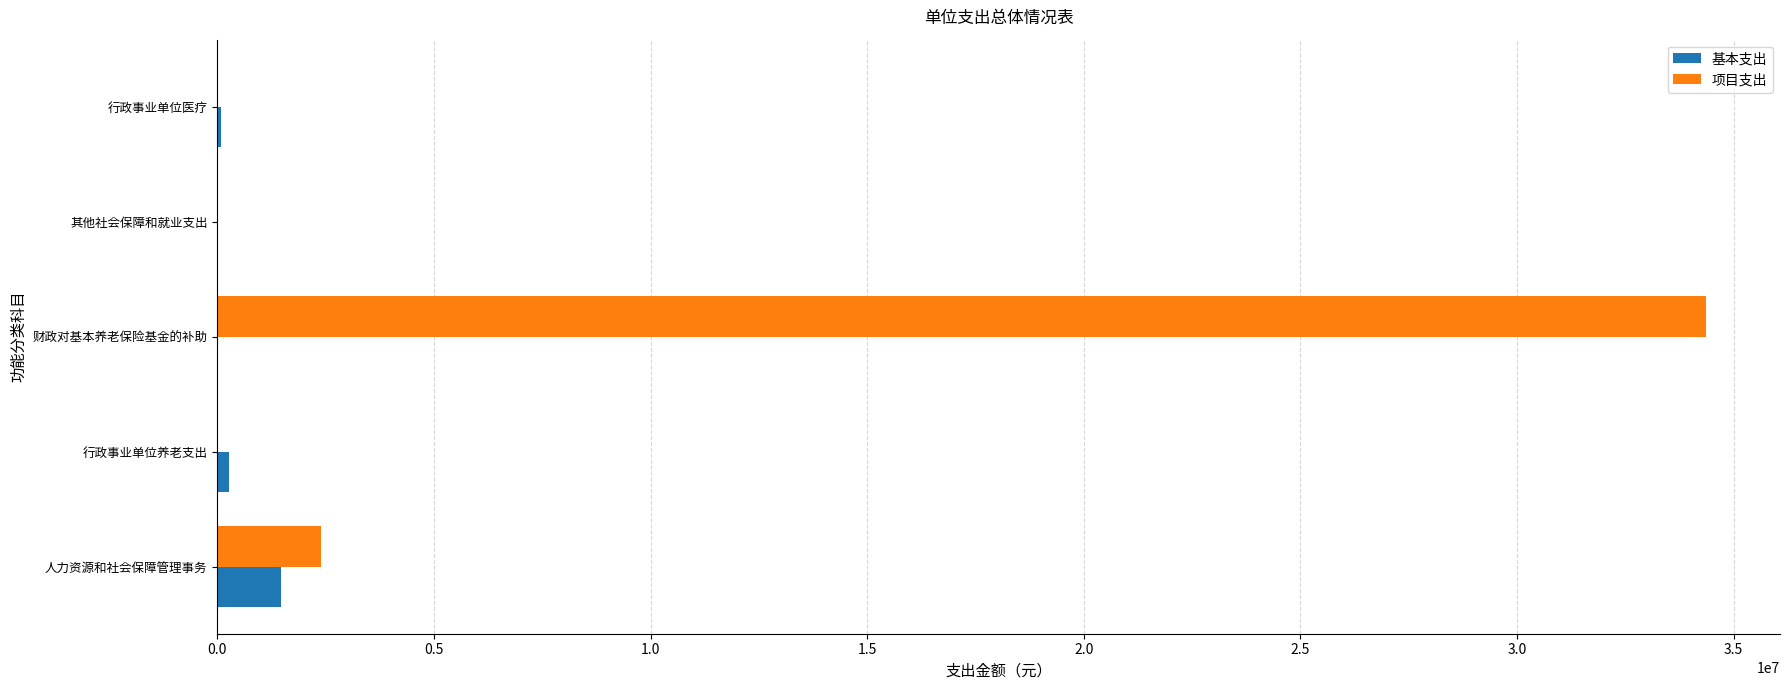

What is the maximum value for 基本支出?

1481464.4